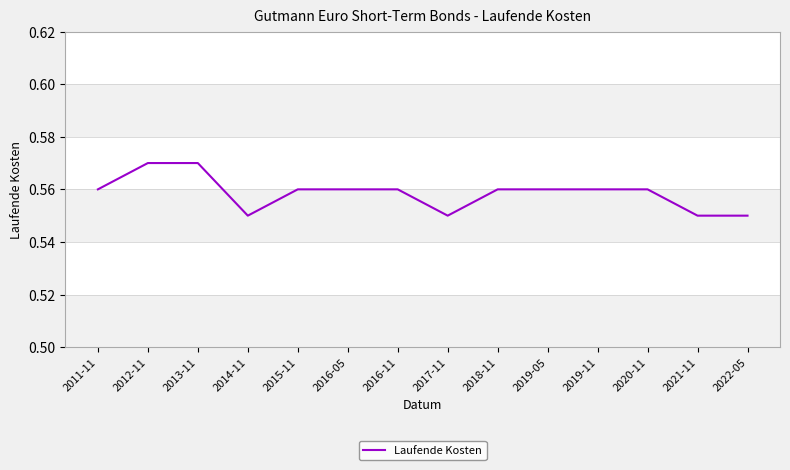

True or false: the data shows 0.1 at 2022-05.

False